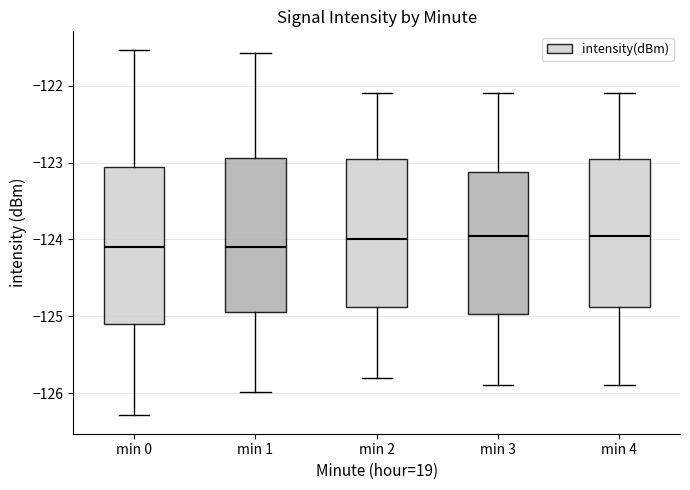

Reading left to right, transcribe this box plot: for each box, give where its median line is, the range the box spans, and where its two whiskers end, as read against the y-axis. The values are not printed on the chart, so give them approximately, as read against the axis.

min 0: median -124.1, box -125.1 to -123.1, whiskers -126.3 to -121.5
min 1: median -124.1, box -124.9 to -122.9, whiskers -126.0 to -121.6
min 2: median -124.0, box -124.9 to -122.9, whiskers -125.8 to -122.1
min 3: median -123.9, box -125.0 to -123.1, whiskers -125.9 to -122.1
min 4: median -123.9, box -124.9 to -122.9, whiskers -125.9 to -122.1